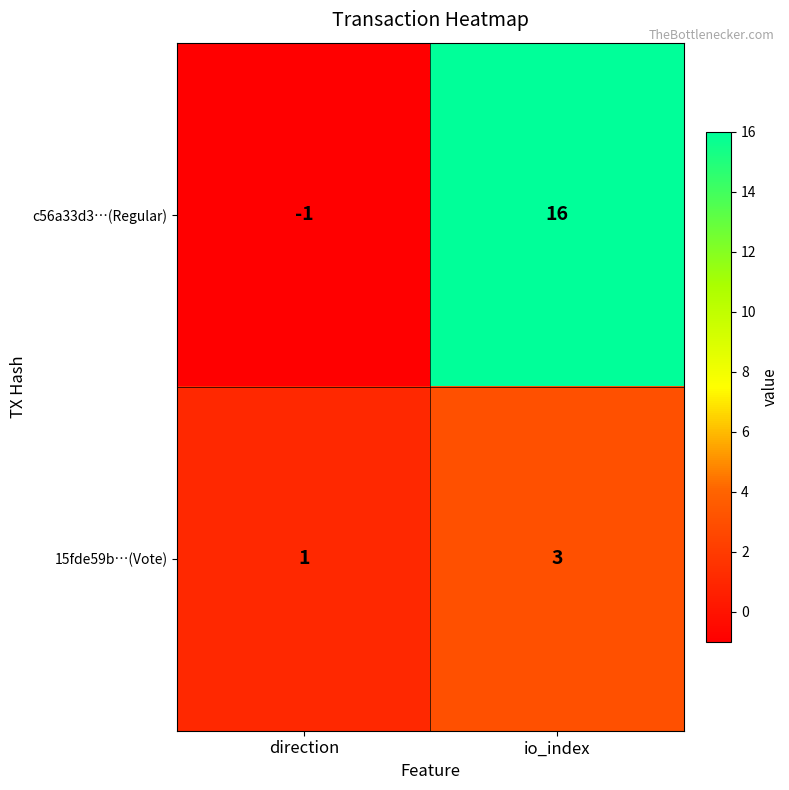

Count the number of data series in this chart.

2